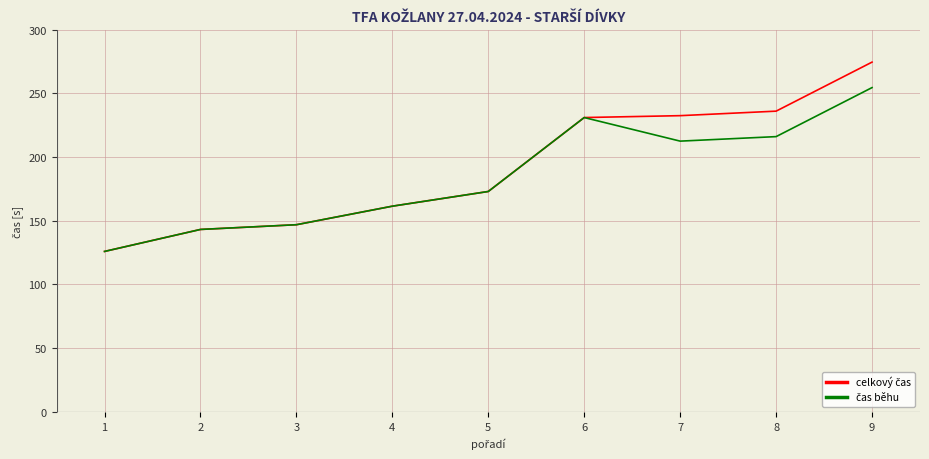

What is the greatest value displayed?

274.6